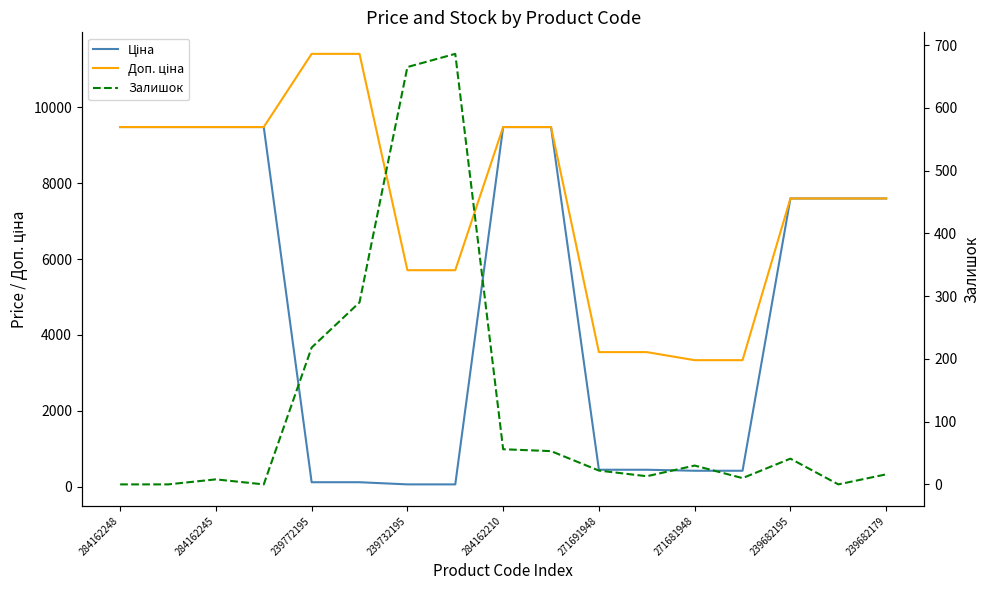

Which has a higher value, 13 or 284162248?

284162248